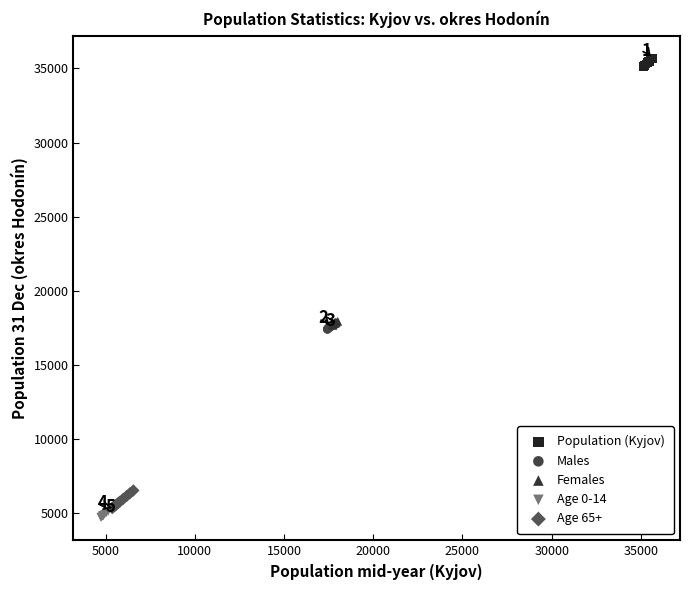

Which series contains the highest Y value?

Population (Kyjov)